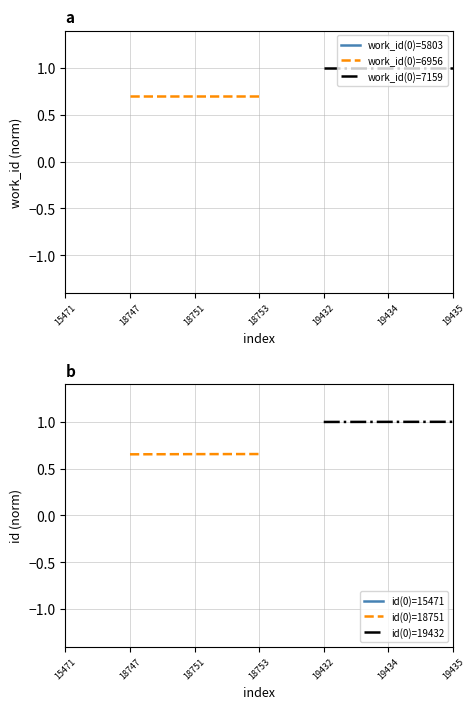

Which series has the widest spread of values?

work_id(0)=5803